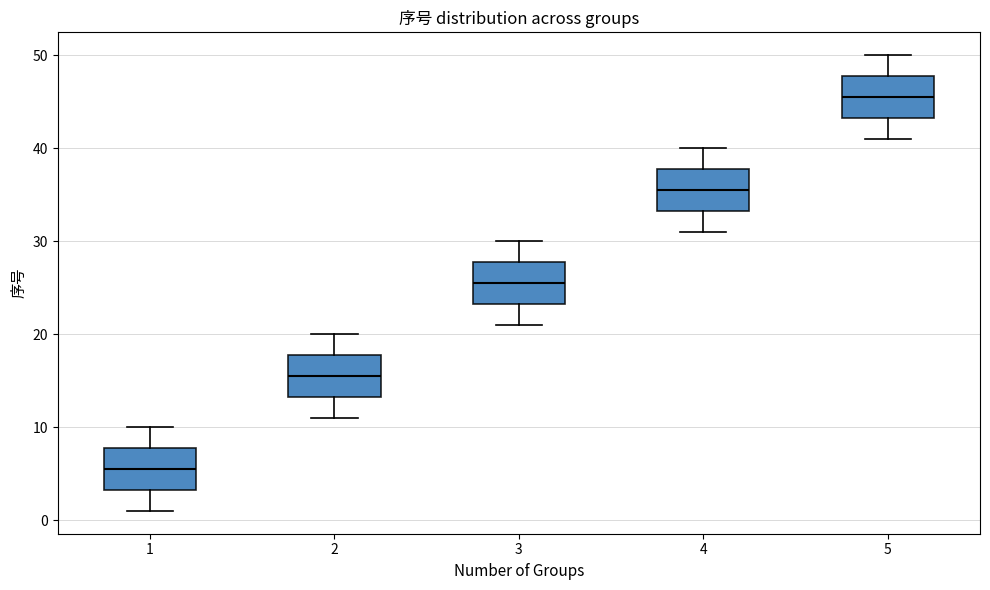

Which box has the lowest median line?

1